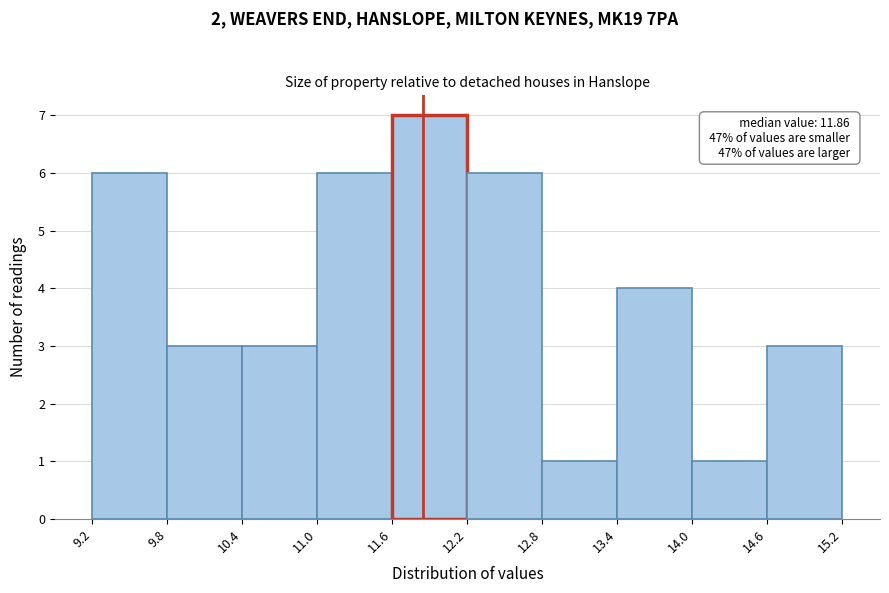

Over which range of the x-axis is the bar tallest?

11.6 to 12.2